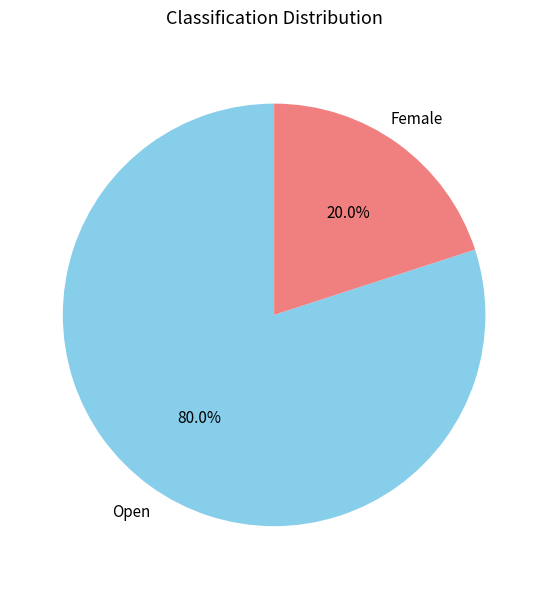

What is the ratio of the value at Open to the value at Female?

4.0